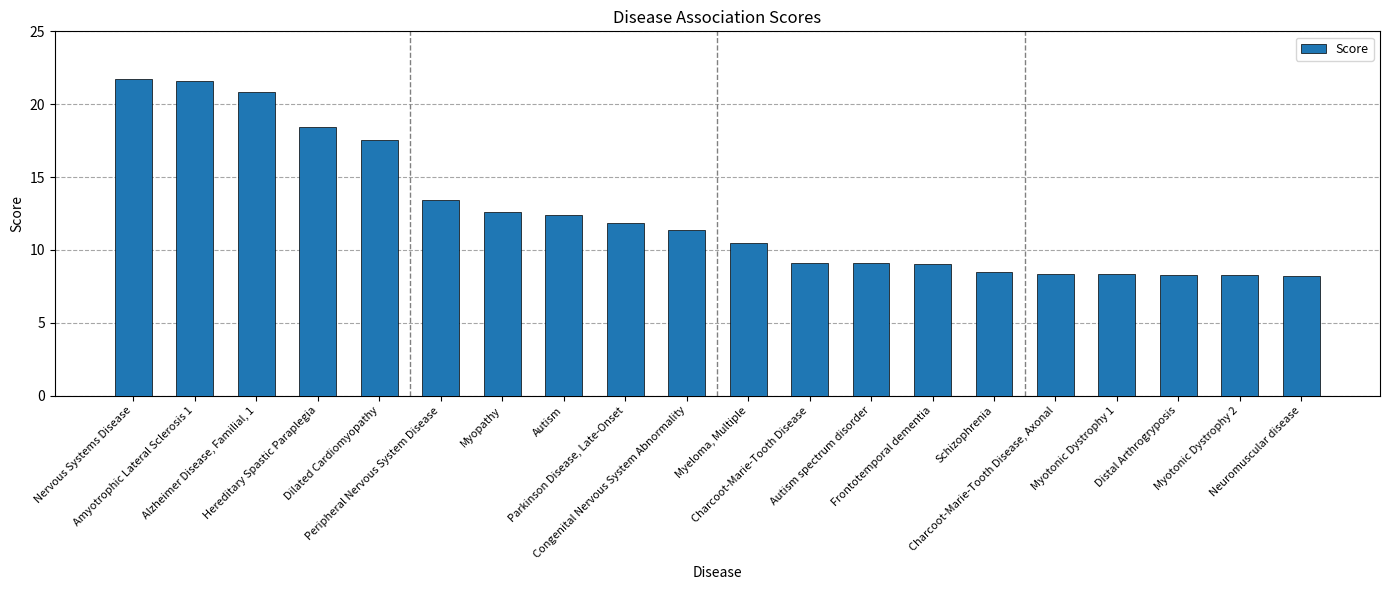

What is the average value?

12.5